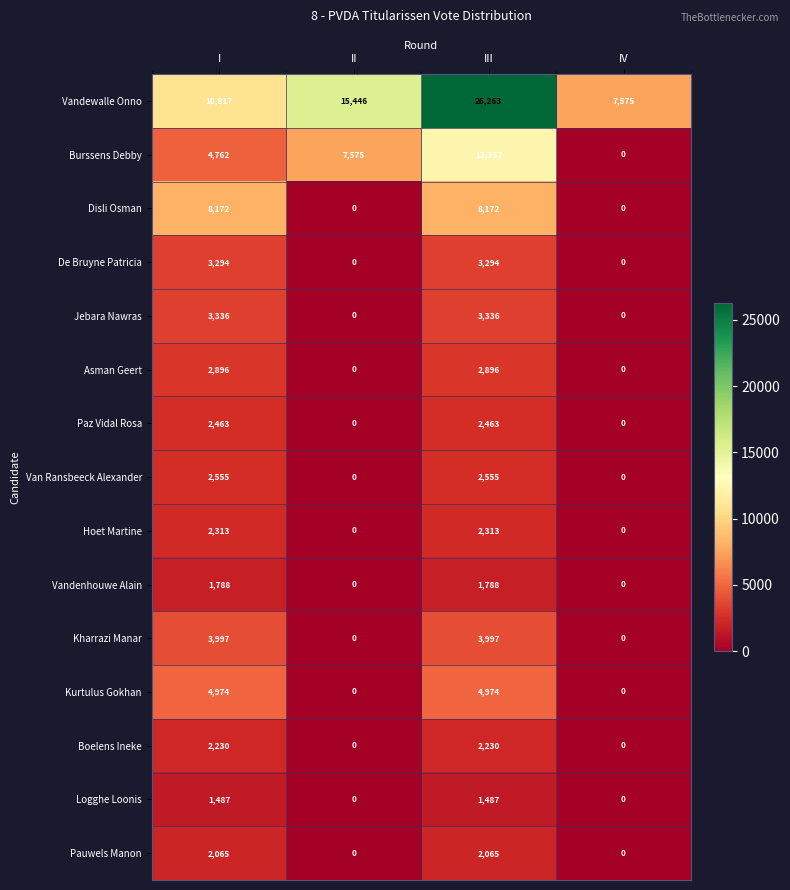

What is the difference between the highest and lowest values at II?

15446